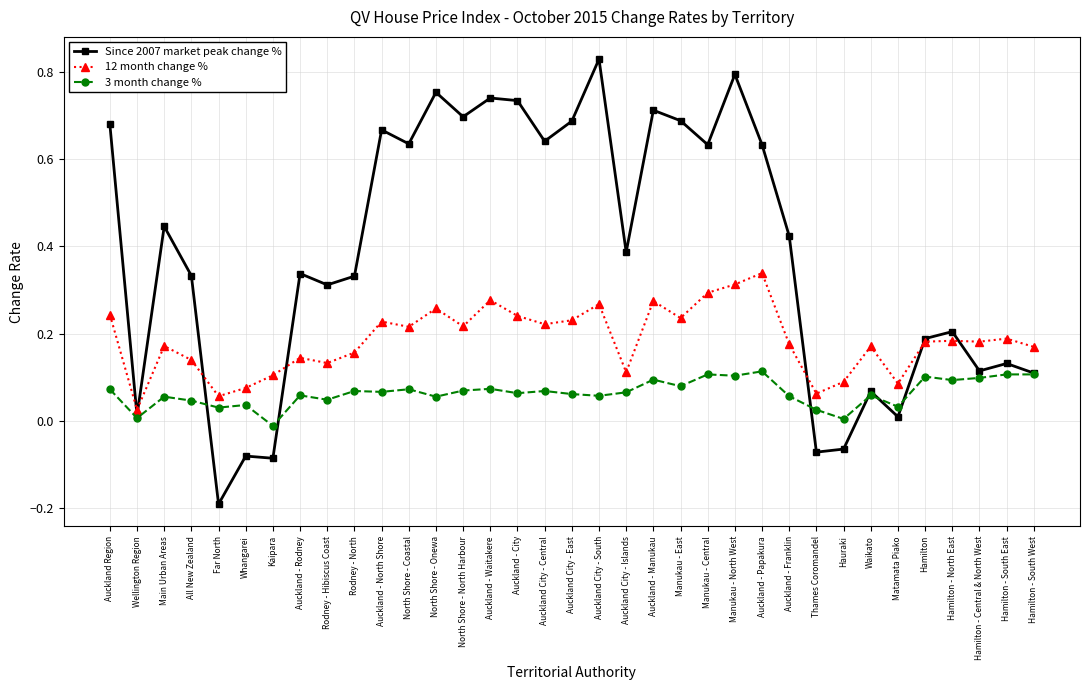

At which label does Since 2007 market peak change % reach its peak?

Auckland City - South